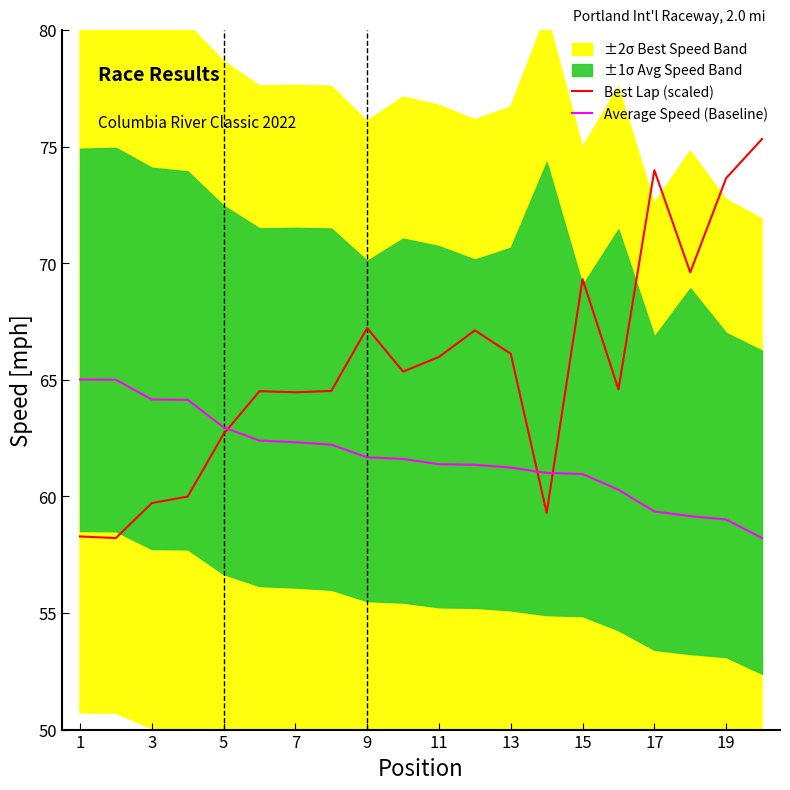

Is it true that Average Speed (Baseline) equals 35.1 at 1?

False